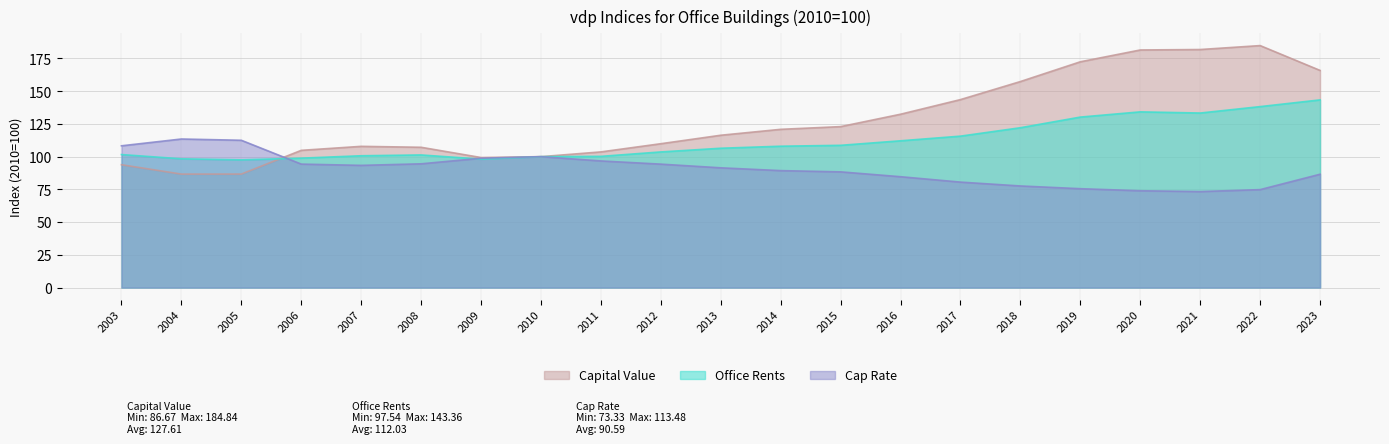

Where do Capital Value and Office Rents first cross each other?

2005 and 2006